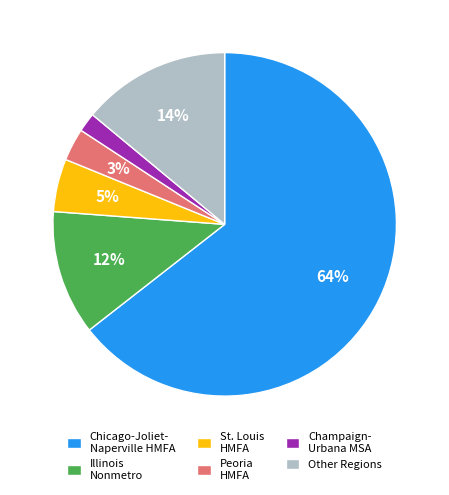

To the nearest percent, what is the average slice percentage?

17%